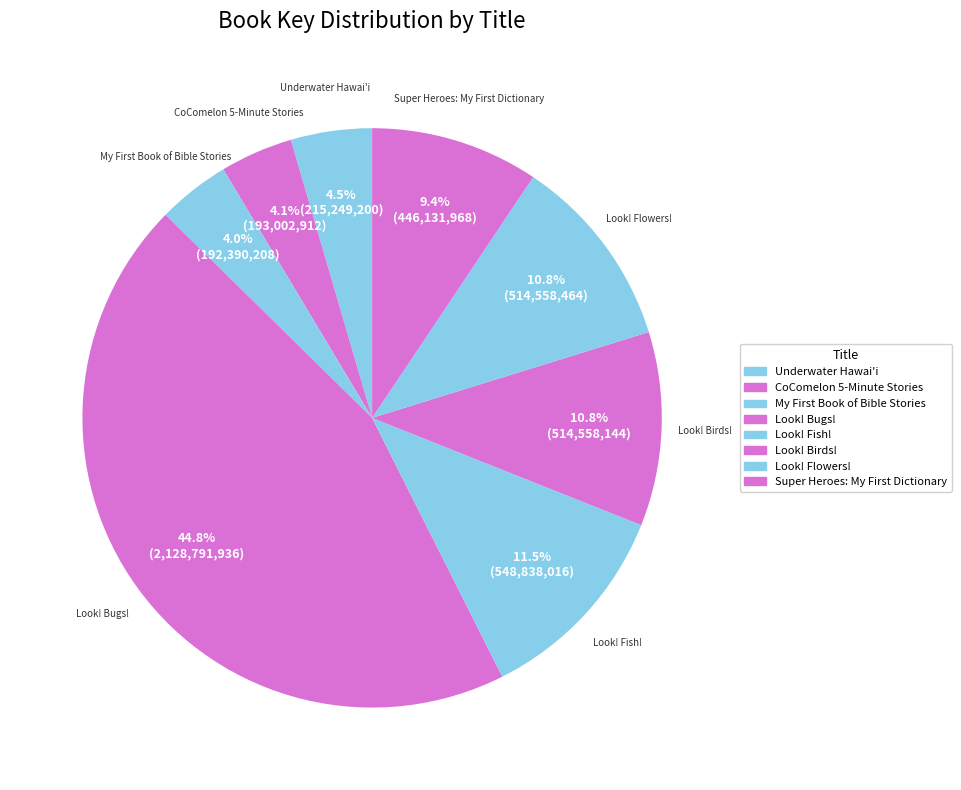

True or false: Look! Birds! accounts for 25% of the total.

False